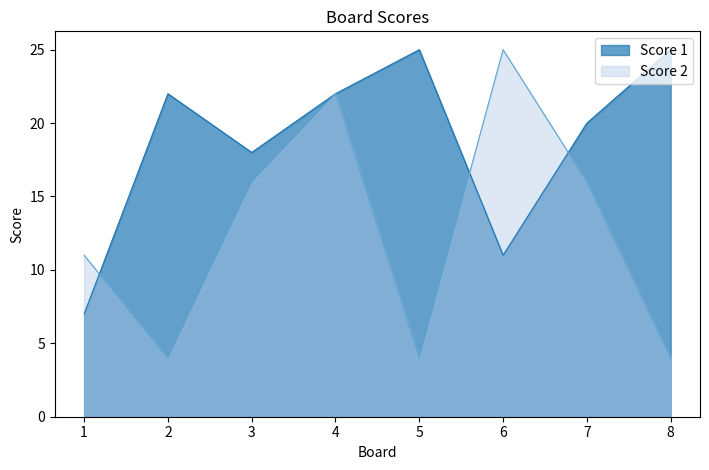

Rank the categories by Score 2 value from lowest to highest.

2, 5, 8, 1, 3, 7, 4, 6